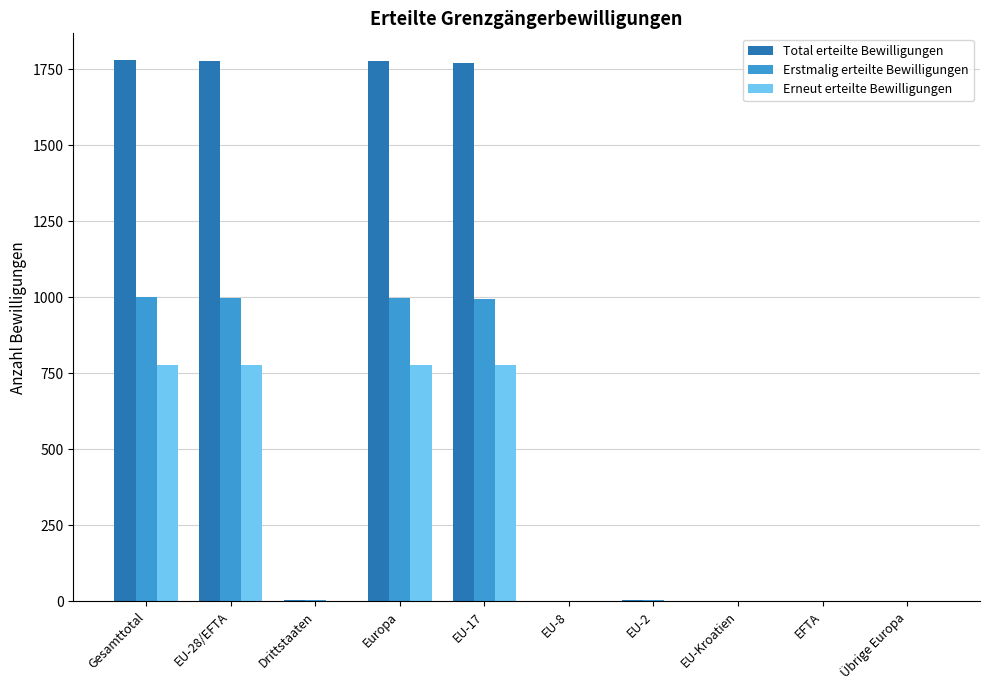

What is the difference between the Erstmalig erteilte Bewilligungen values at EU-2 and EU-8?

3